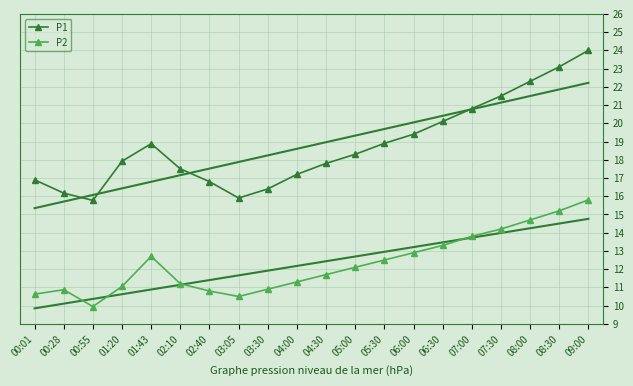

Between 04:00 and 03:30, which is larger?

04:00